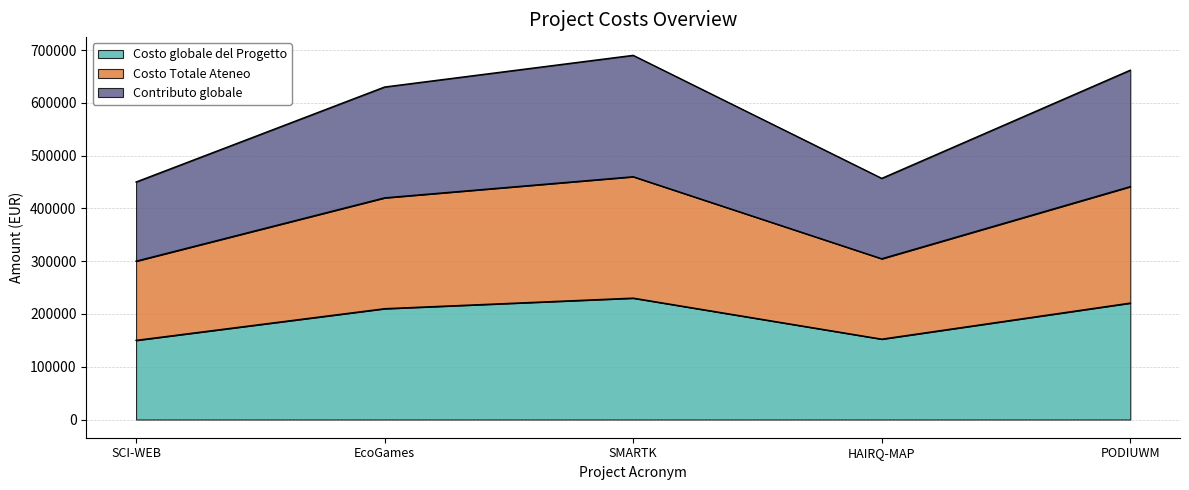

Which category has the highest value across all series?

SMARTK